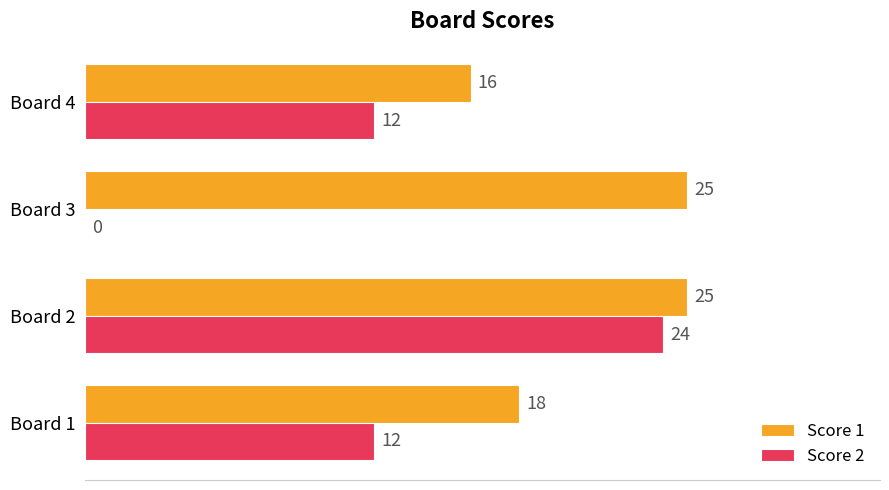

Is it true that Score 1 equals 25 at Board 4?

False